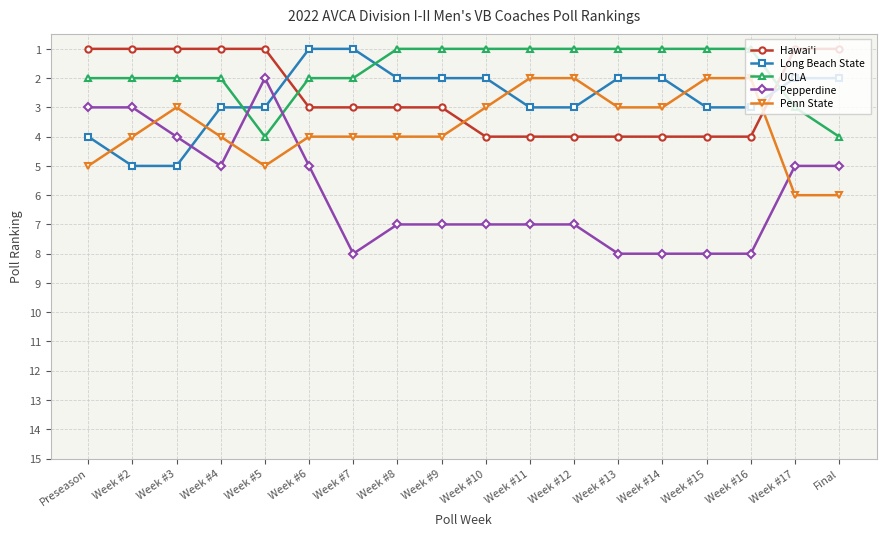

At Week #4, list the series in order from smallest to largest.

Hawai'i, UCLA, Long Beach State, Penn State, Pepperdine